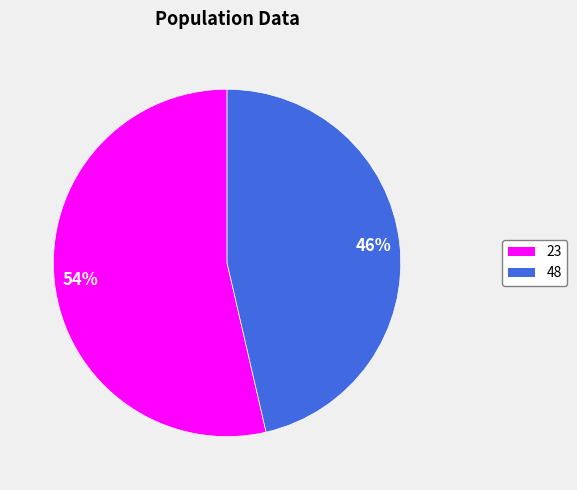

What is the ratio of the value at 23 to the value at 48?

1.2